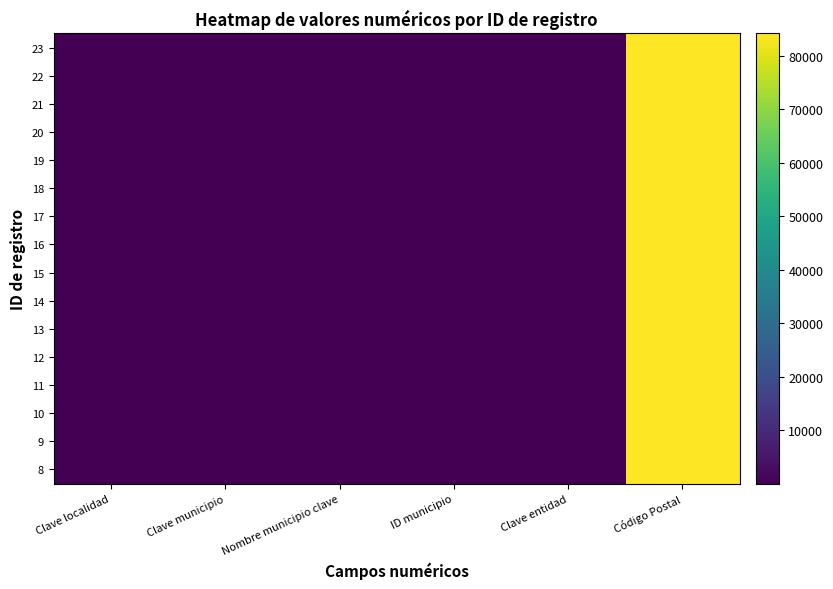

At which category is the sum across all series the highest?

Código Postal